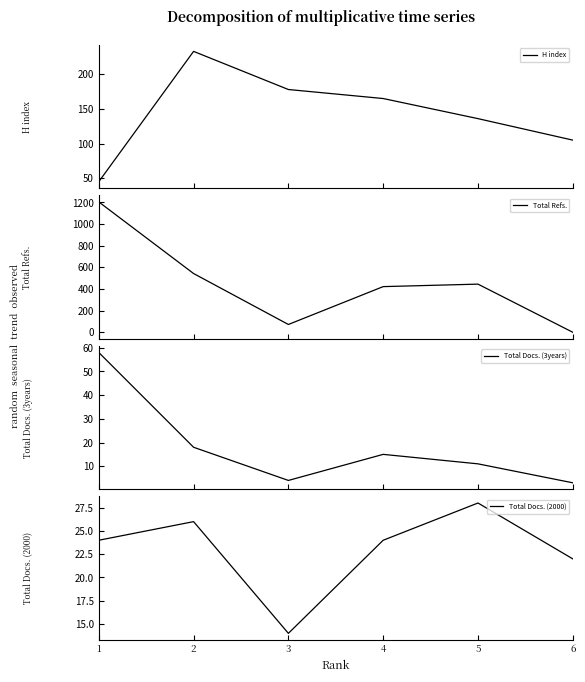

Where is the first local maximum for Total Docs. (3years)?

4